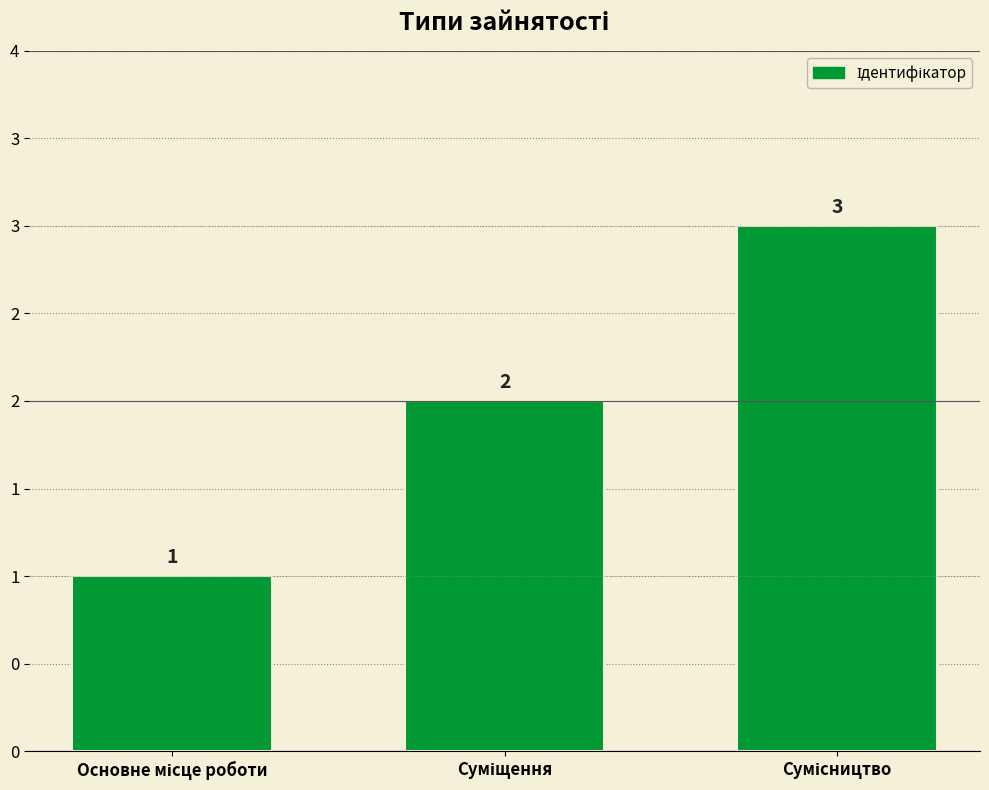

At which category does the chart reach its minimum across all series?

Основне місце роботи